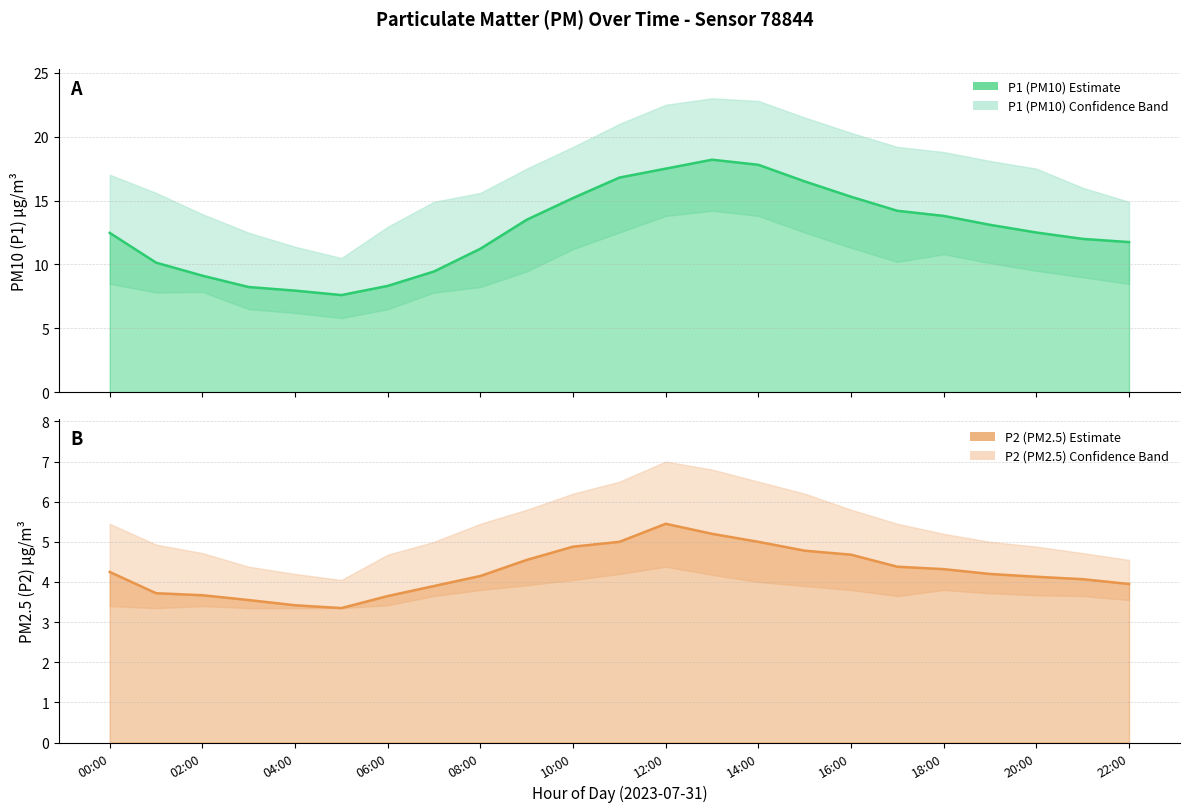

Where is P2 (PM2.5) mean nearest to the value 4?

22:00